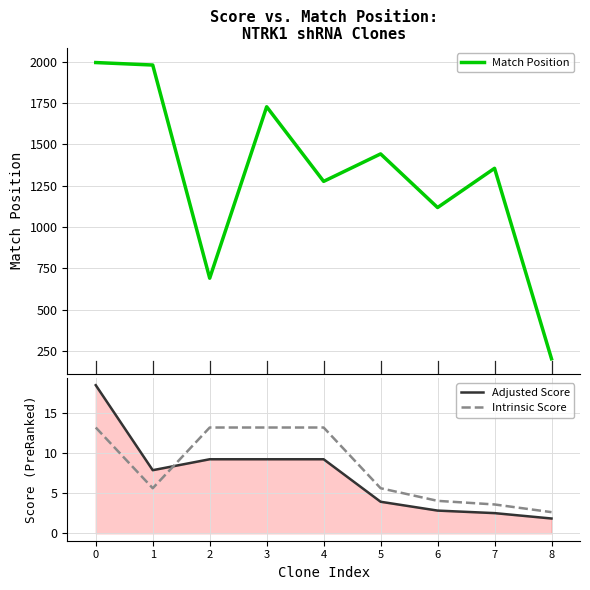

True or false: Adjusted Score has more than 1 points higher than both neighbors.

False